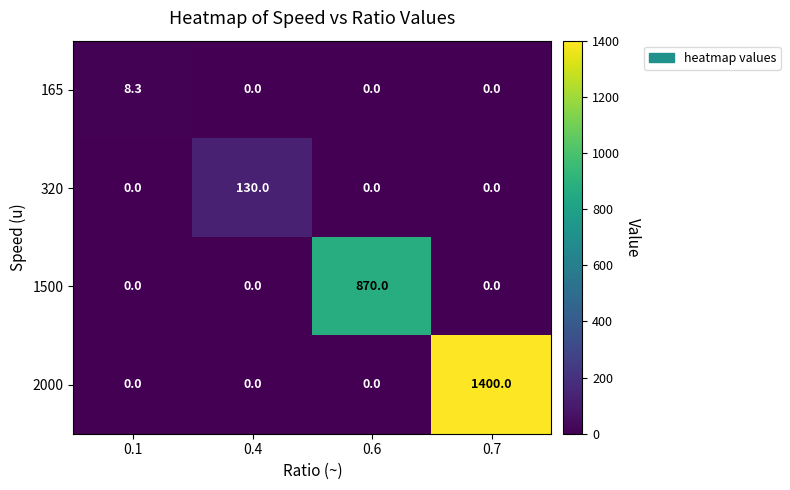

Reading left to right, what are all the values shown in this chart?

165: 0.1=8.3	0.4=0.0	0.6=0.0	0.7=0.0
320: 0.1=0.0	0.4=130.0	0.6=0.0	0.7=0.0
1500: 0.1=0.0	0.4=0.0	0.6=870.0	0.7=0.0
2000: 0.1=0.0	0.4=0.0	0.6=0.0	0.7=1400.0